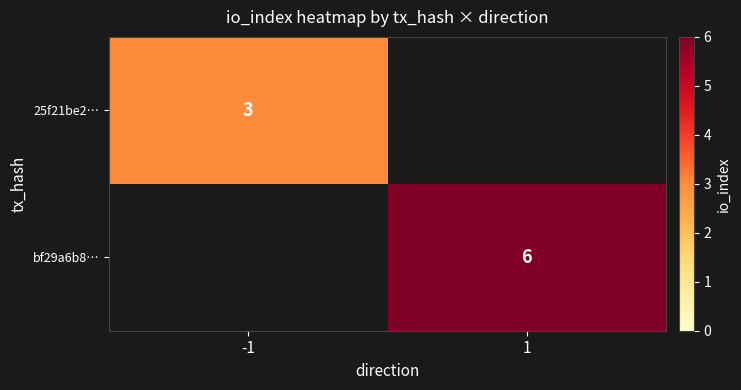

The value of bf29a6b8… at 1 is 1. True or false?

False